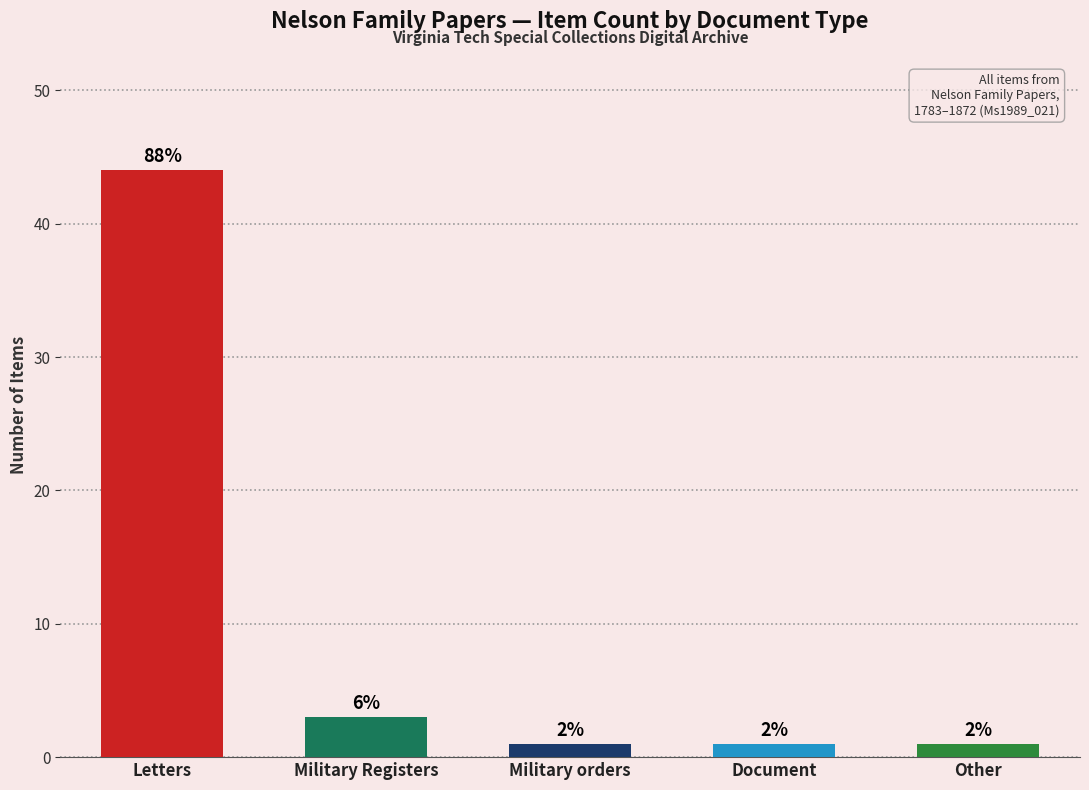

Which category has the highest value across all series?

Letters